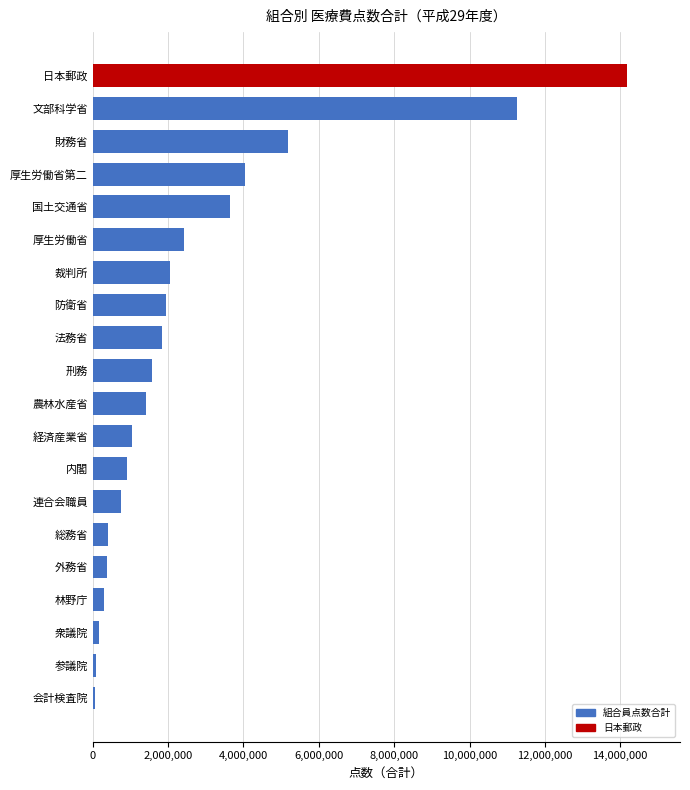

Which has a higher value, 農林水産省 or 外務省?

農林水産省